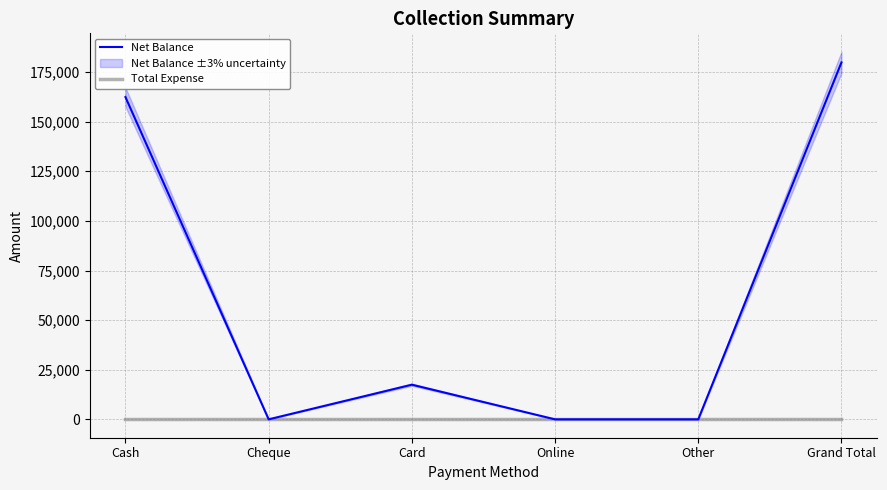

How many data points in Net Balance are above 17464?

2